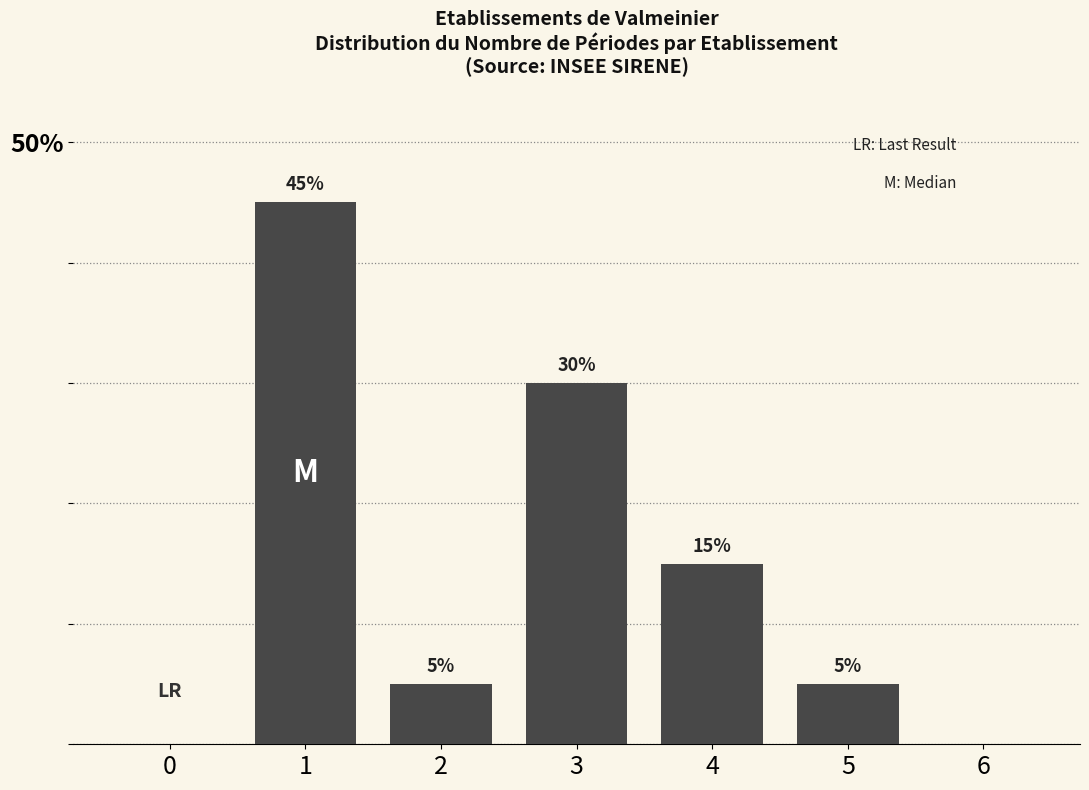

Are the bars horizontal?

No